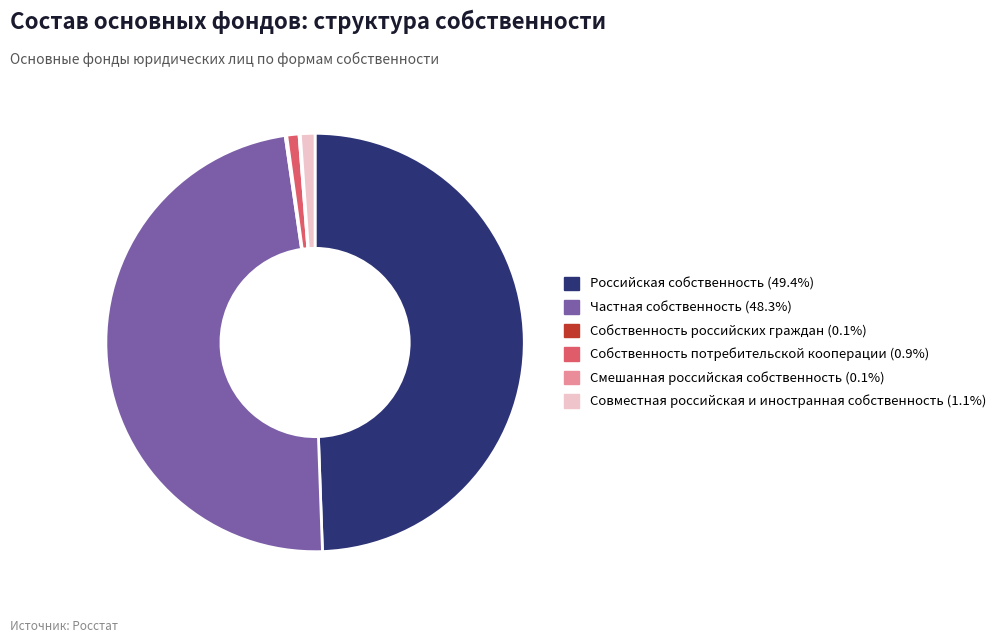

Does any single category account for the majority?

No